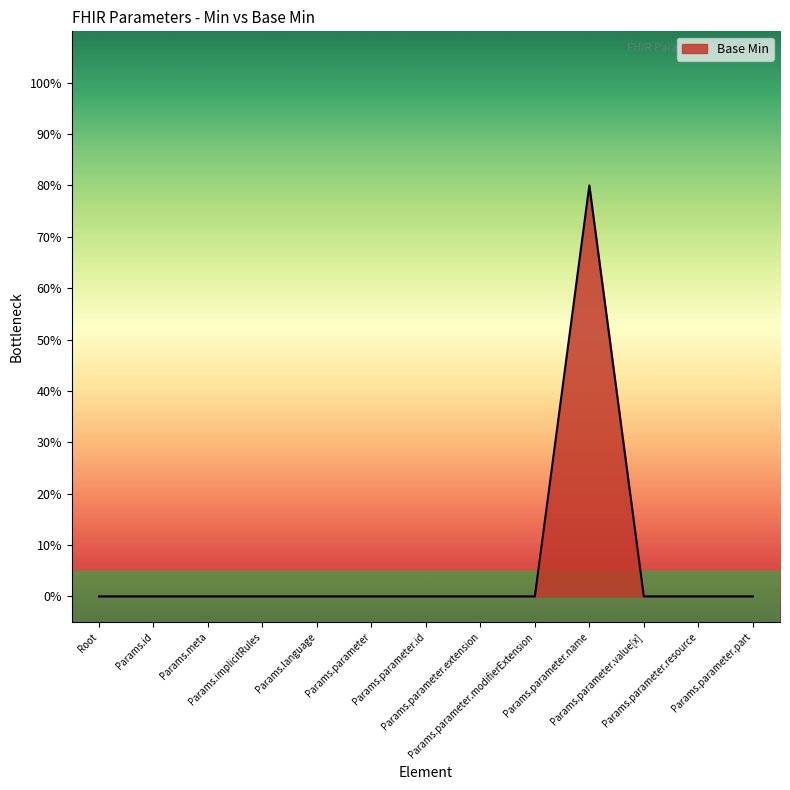

Does the chart have visible grid lines?

No